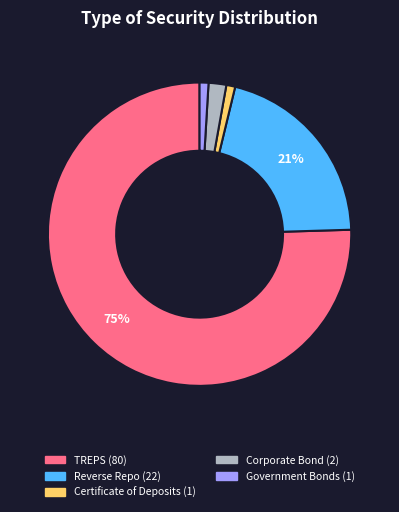

Count the number of slices in the pie.

5